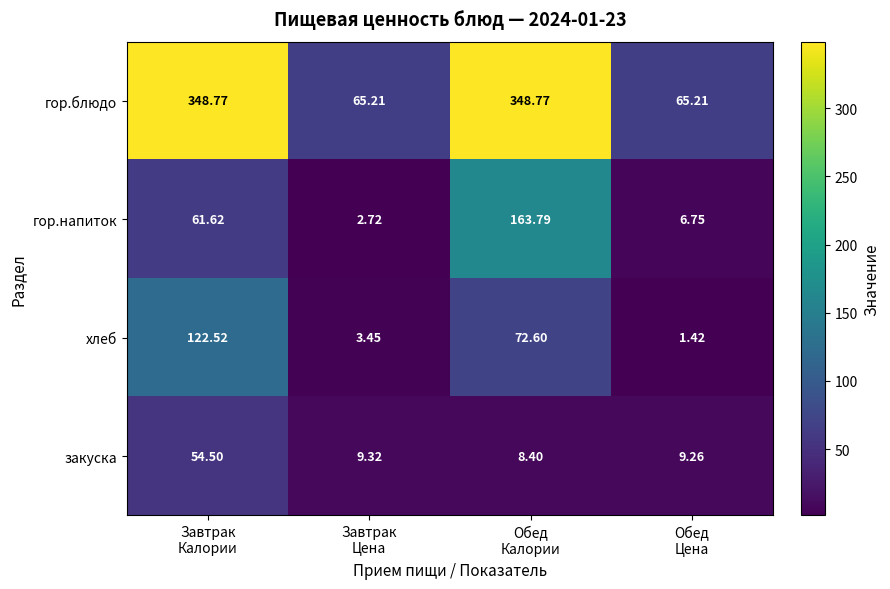

At which category does the chart reach its minimum across all series?

Обед
Цена